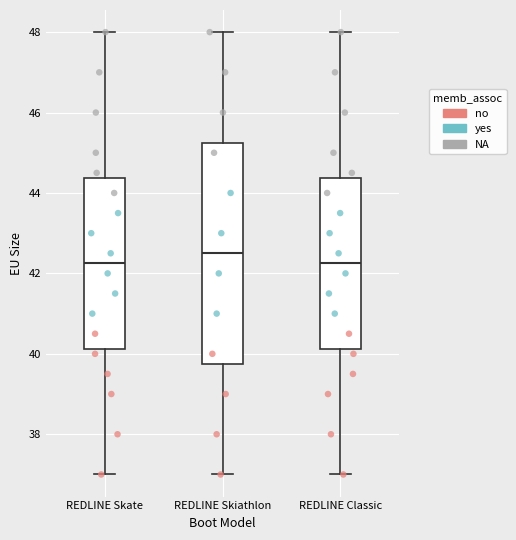

Where does the upper whisker of the box for REDLINE Skate end on the y-axis? The values are not printed on the chart, so give them approximately, as read against the axis.

48.0